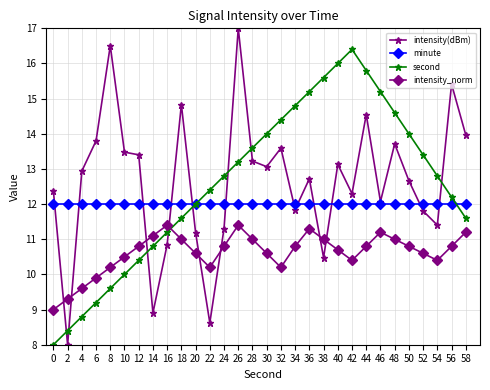

At how many categories does at least one series exceed 13?

21